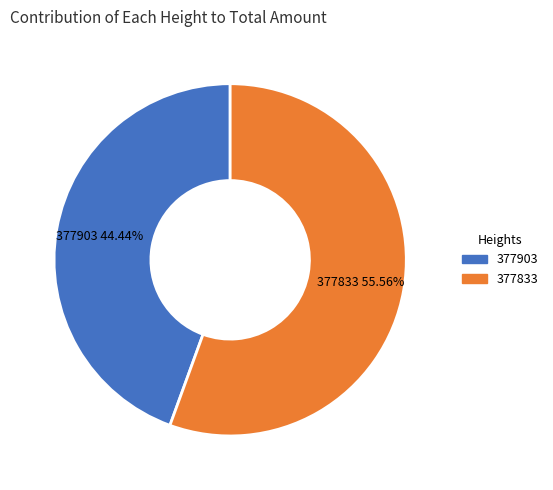

Which slice is the largest?

377833